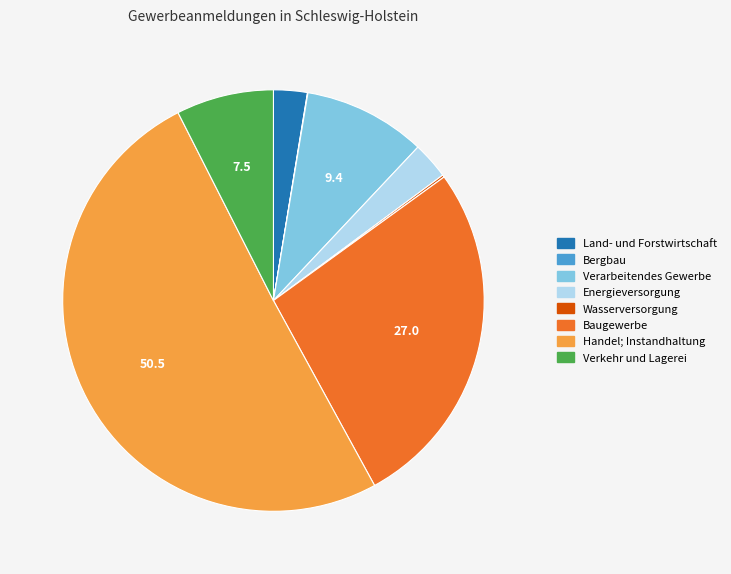

Is the sum of Energieversorgung and Land- und Forstwirtschaft greater than half?

No